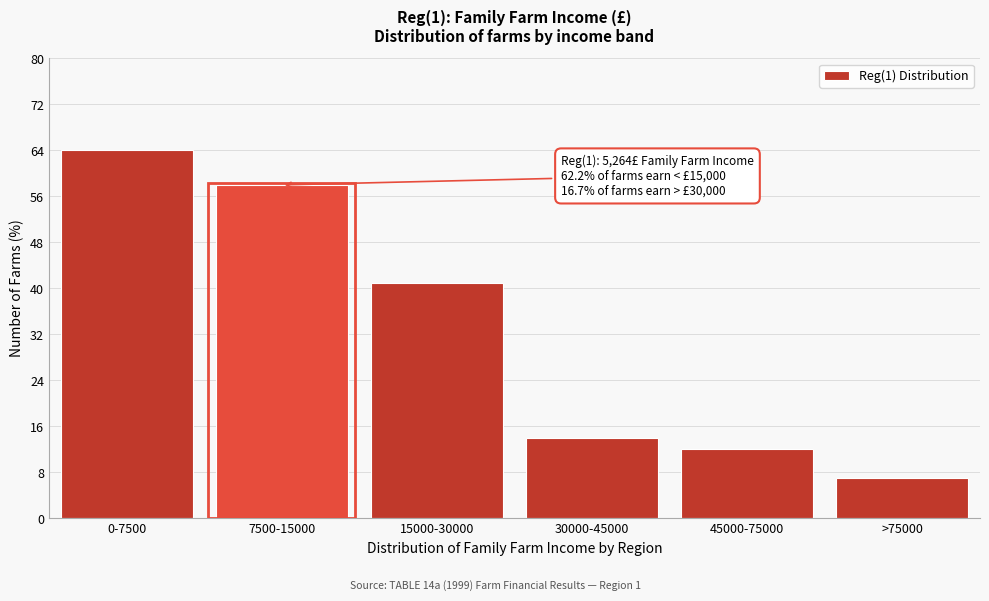

Reading left to right, transcribe all the data shown in this chart.

0-7500=64	7500-15000=58	15000-30000=41	30000-45000=14	45000-75000=12	>75000=7